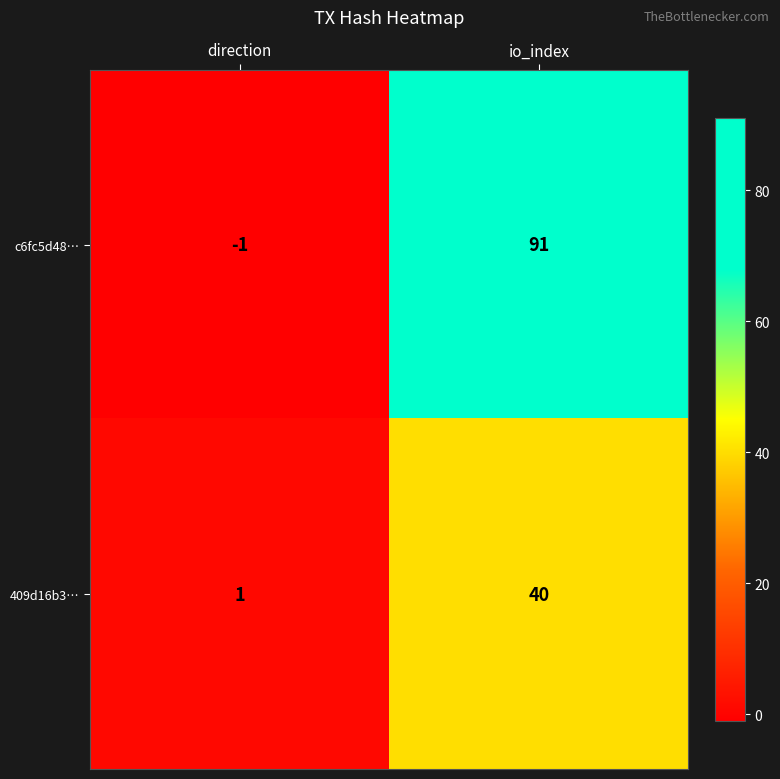

At how many categories does at least one series exceed 62?

1